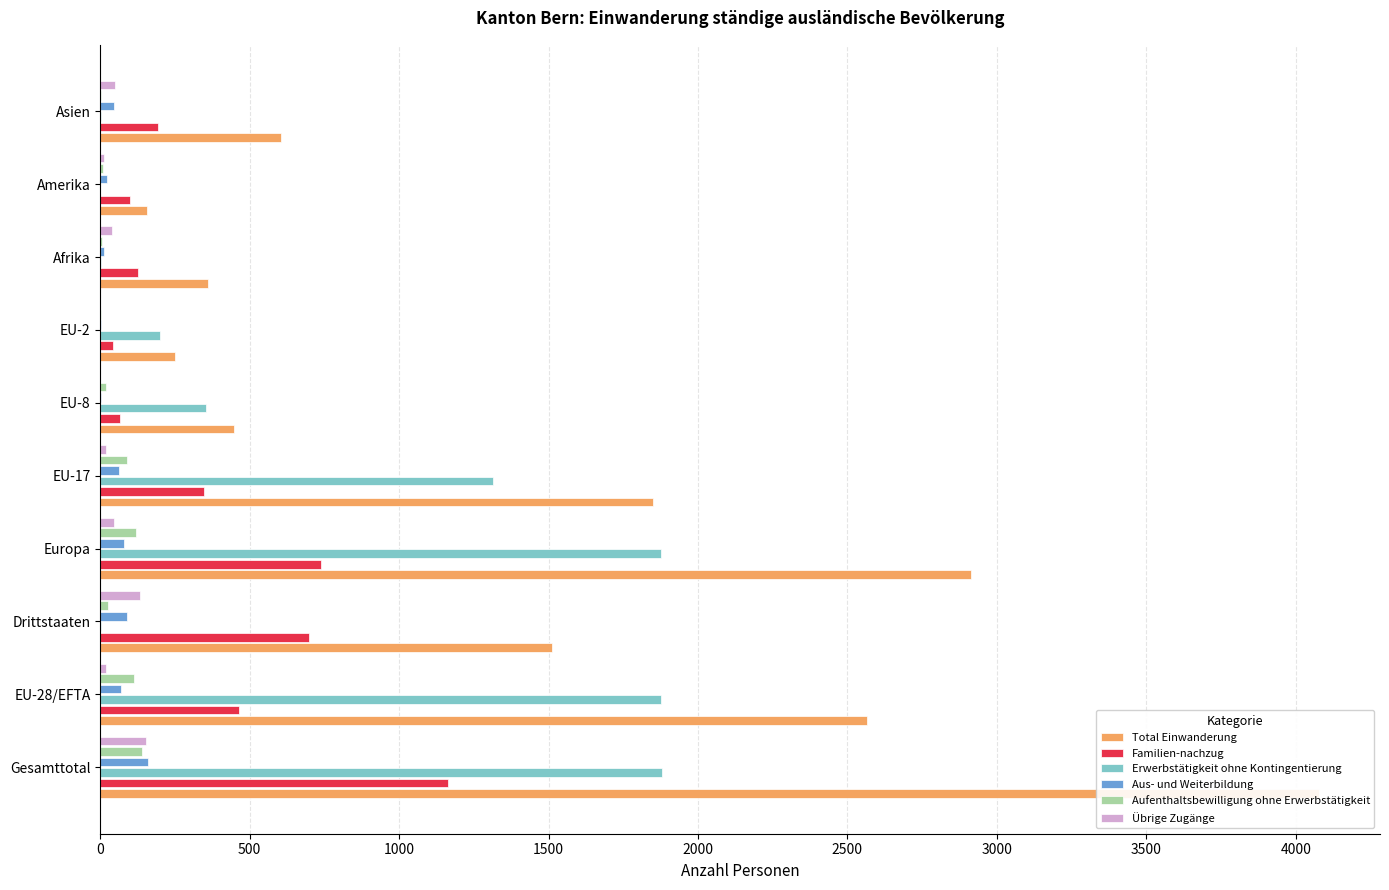

How many groups of bars are there?

10